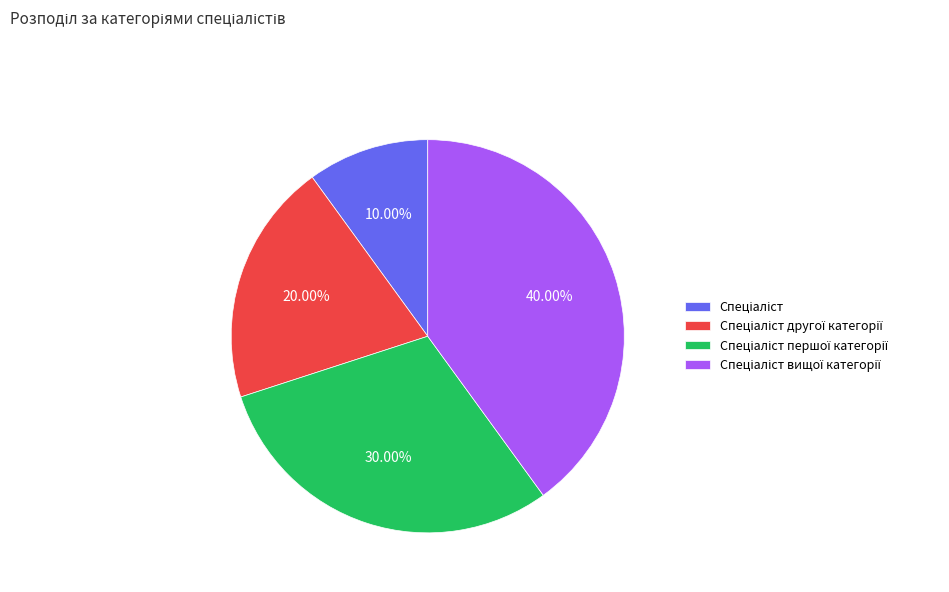

Is there a majority slice in this chart?

No